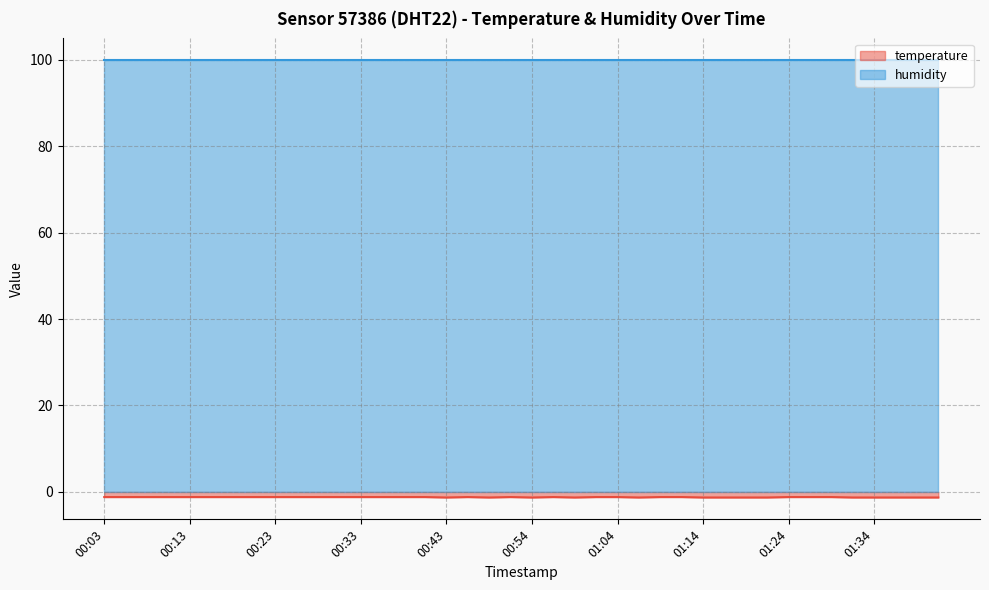

Does the chart display data point markers on the line(s)?

No